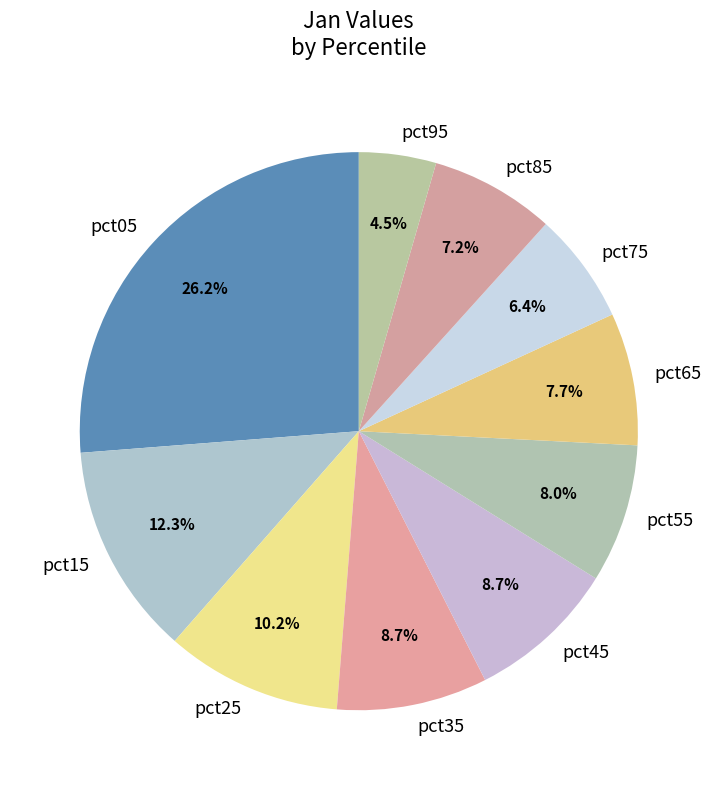

Is the sum of pct45 and pct25 greater than half?

No